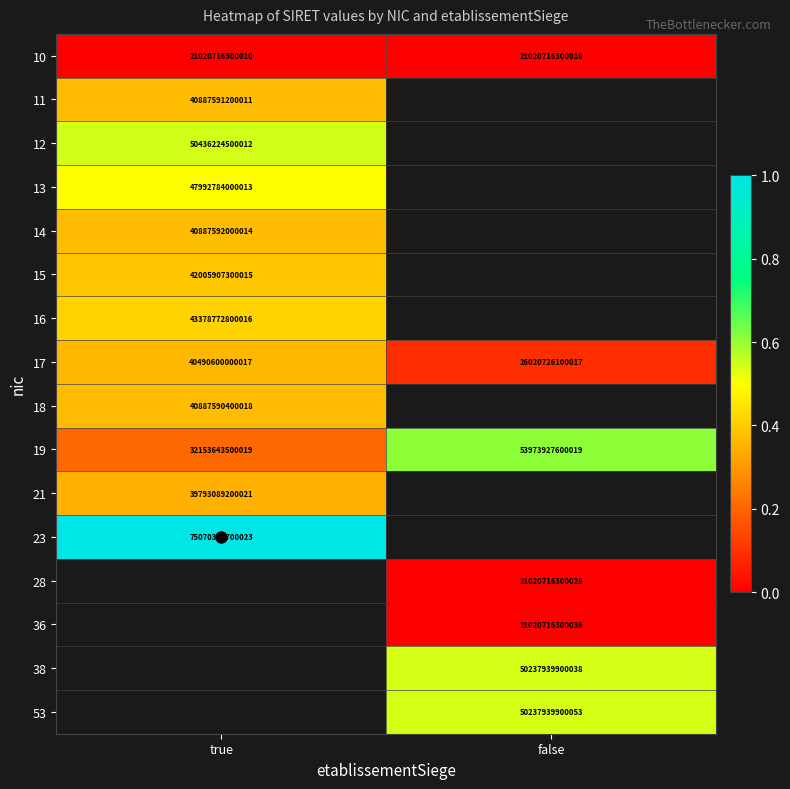

What is the difference between the 17 values at false and true?

0.3